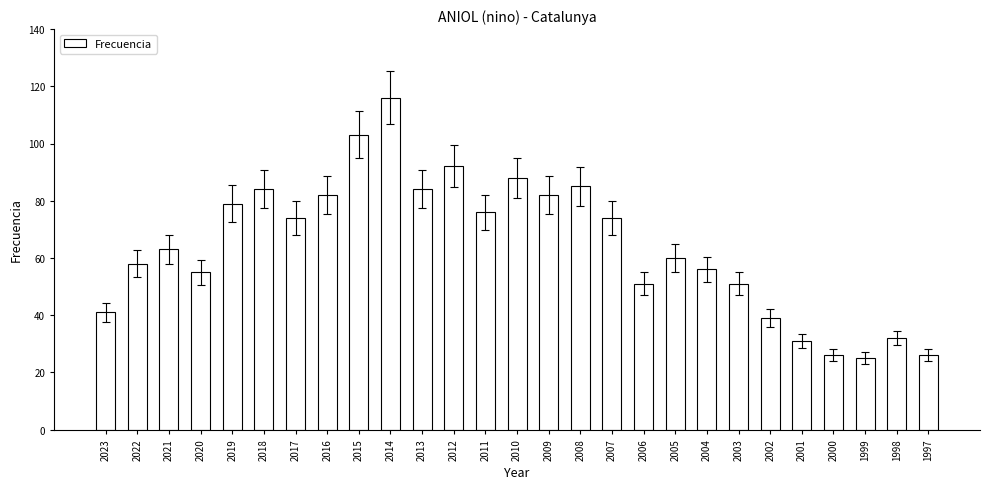

What is the difference between the values at 2008 and 2020?

30